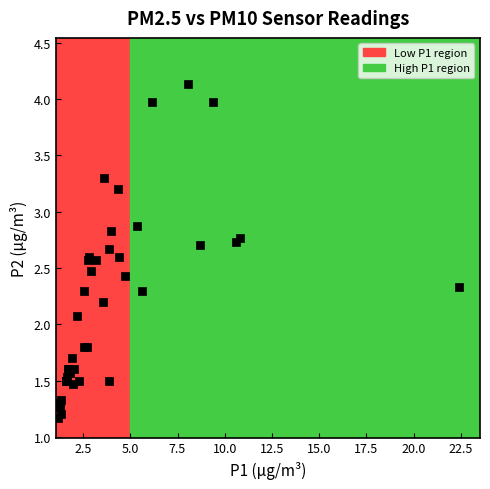

What Y value in the scatter plot is closest to 2?

2.1